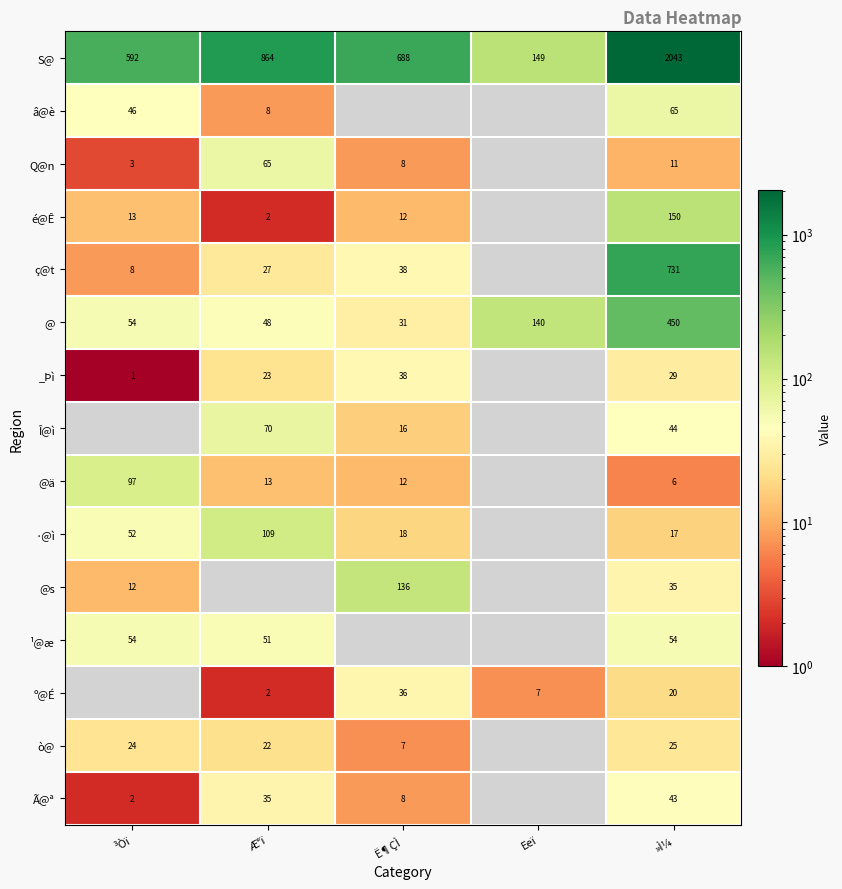

What is the difference between the highest and lowest values at »Ì¼?

2037